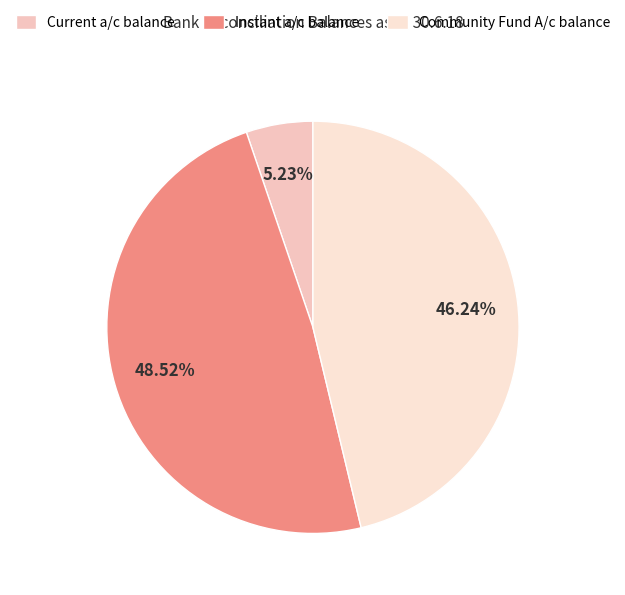

Which category has the biggest portion of the pie?

Instant a/c balance